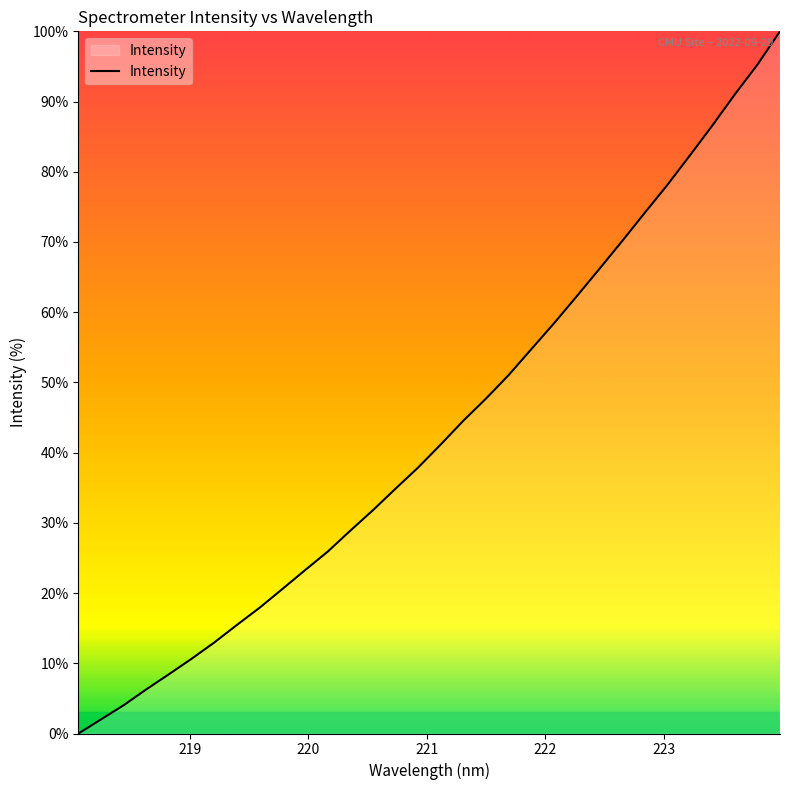

What is the greatest value displayed?

100.0